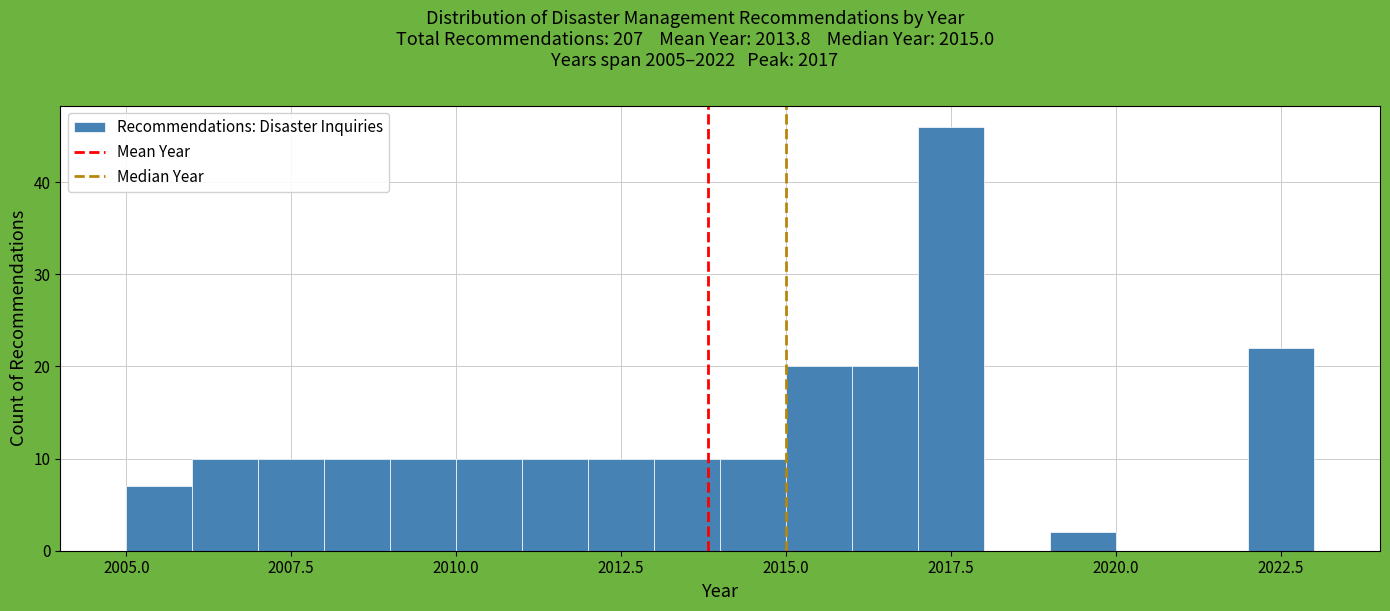

Around what value on the x-axis is the tallest bar? Give the approximate position of its centre, as read against the axis.

2017.5